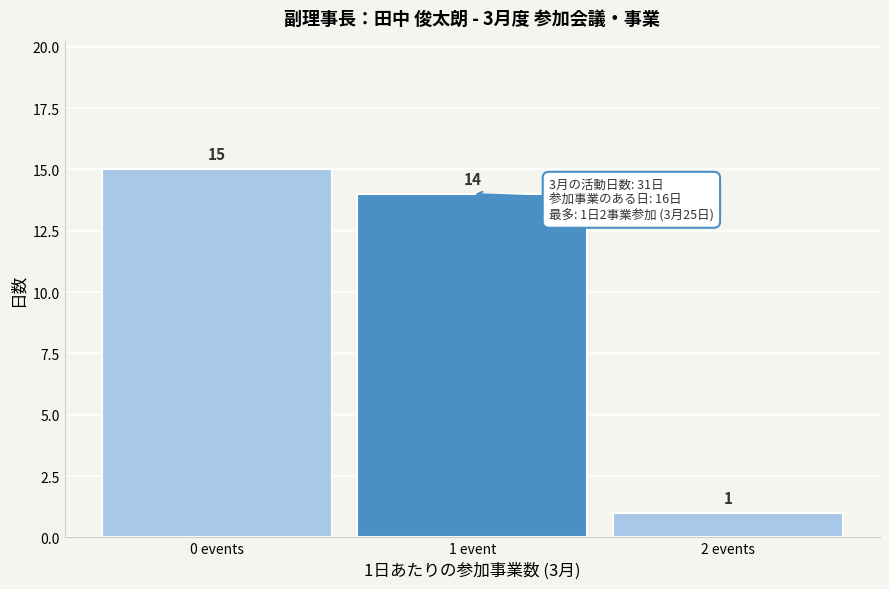

Reading left to right, what are all the values shown in this chart?

0 events=15	1 event=14	2 events=1